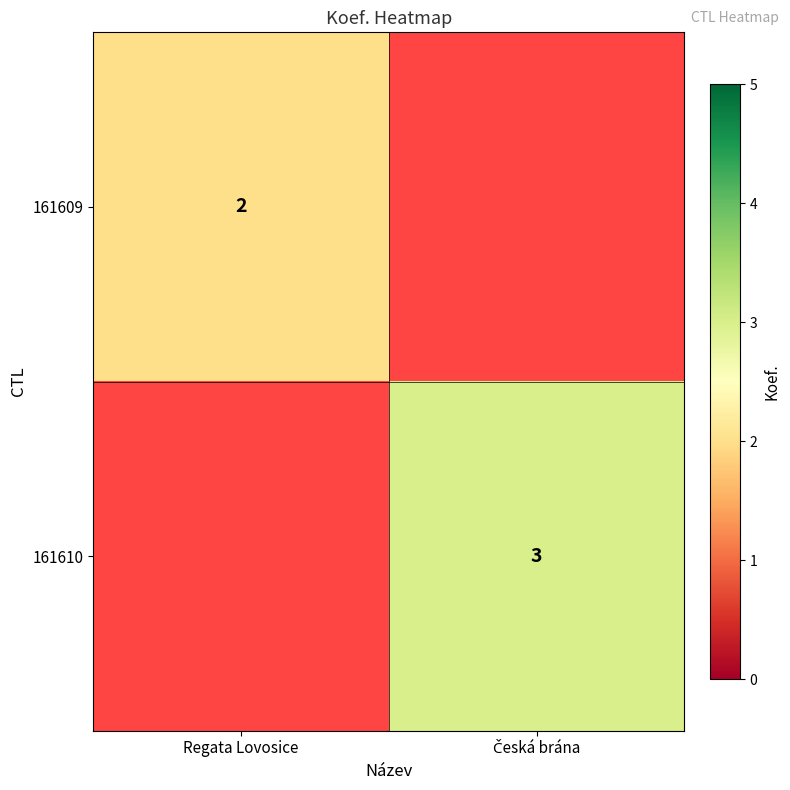

True or false: 161609 has a value of 2 at Regata Lovosice.

True